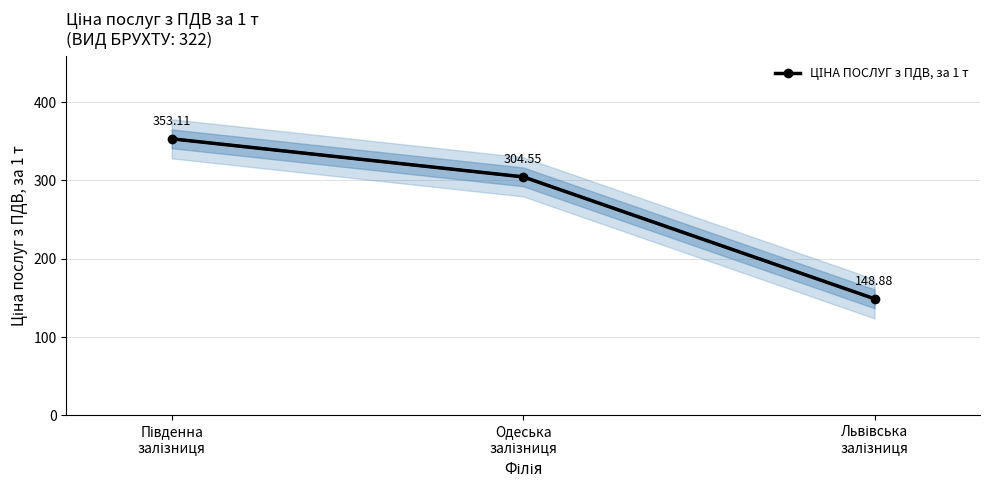

Reading right to left, extract all data points from this chart.

Львівська
залізниця=148.9	Одеська
залізниця=304.6	Південна
залізниця=353.1